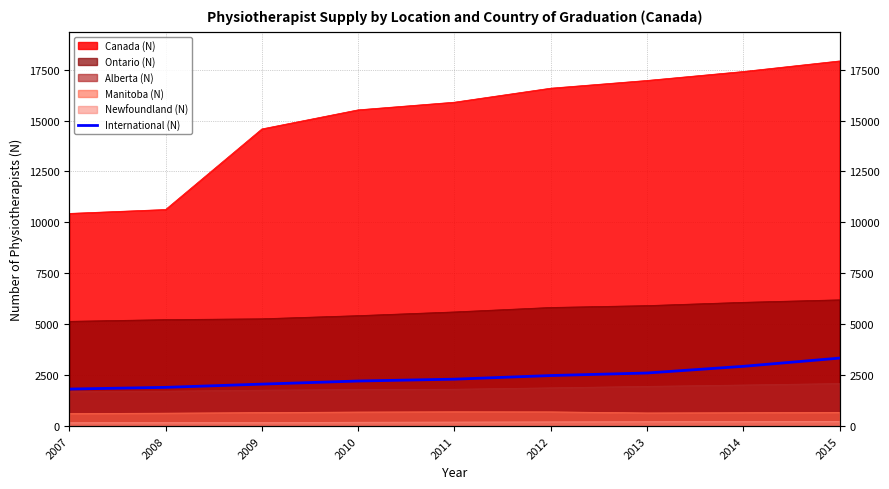

At which label is the value closest to 2580?

2013